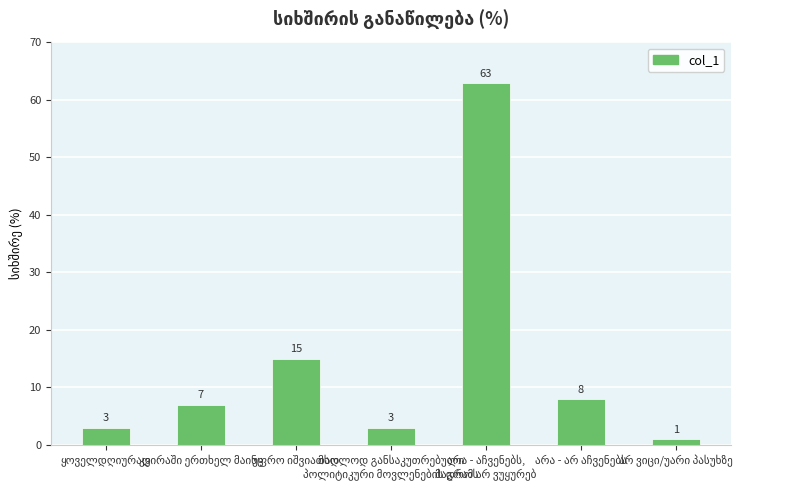

What is the difference between the maximum and second lowest values?

60